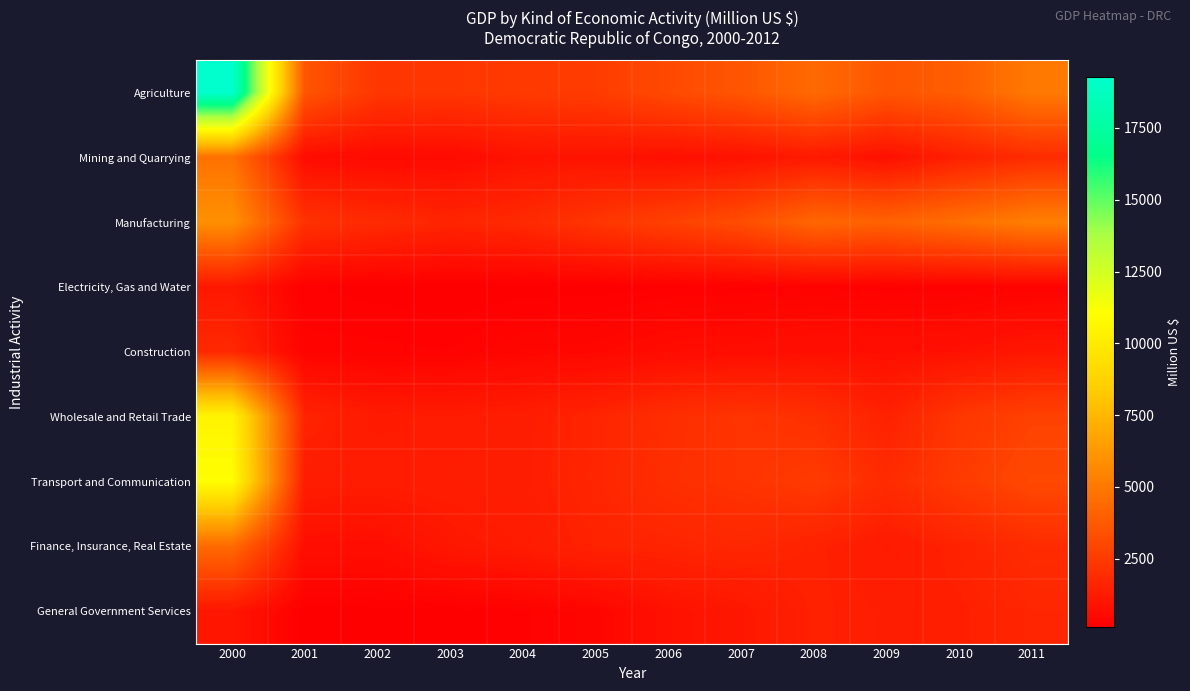

Reading right to left, transcribe all the data shown in this chart.

Agriculture: 2011=5045.6	2010=3886.9	2009=3584.9	2008=4414.9	2007=3585.2	2006=3089.9	2005=2573.0	2004=2460.1	2003=2328.9	2002=2317.8	2001=3554.2	2000=19289.8
Mining and Quarrying: 2011=1901.2	2010=1458.9	2009=786.3	2008=1173.0	2007=870.1	2006=780.6	2005=906.7	2004=912.0	2003=578.1	2002=568.3	2001=621.7	2000=4699.9
Manufacturing: 2011=5255.8	2010=4597.6	2009=4063.3	2008=4276.7	2007=3250.3	2006=2738.4	2005=2301.7	2004=1817.5	2003=1635.7	2002=1850.0	2001=2141.8	2000=5977.9
Electricity, Gas and Water: 2011=266.3	2010=219.3	2009=202.7	2008=253.4	2007=200.8	2006=181.1	2005=128.1	2004=133.3	2003=105.2	2002=144.4	2001=185.5	2000=1081.6
Construction: 2011=1057.4	2010=851.6	2009=751.7	2008=781.7	2007=692.0	2006=631.7	2005=454.1	2004=411.5	2003=260.7	2002=281.4	2001=296.7	2000=1759.0
Wholesale and Retail Trade: 2011=2762.5	2010=2352.7	2009=1481.6	2008=2061.5	2007=2240.2	2006=1982.2	2005=1622.6	2004=1329.3	2003=1245.1	2002=1205.0	2001=1569.3	2000=10512.9
Transport and Communication: 2011=3060.9	2010=2504.2	2009=1893.6	2008=2498.5	2007=2211.8	2006=2031.3	2005=1648.4	2004=1350.2	2003=1323.5	2002=1274.4	2001=1283.1	2000=11007.7
Finance, Insurance, Real Estate: 2011=1894.8	2010=1552.9	2009=1205.6	2008=1503.7	2007=1713.4	2006=1610.2	2005=1539.3	2004=1243.4	2003=1062.9	2002=712.5	2001=746.9	2000=4402.2
General Government Services: 2011=1677.6	2010=1414.9	2009=1353.2	2008=1495.3	2007=1064.2	2006=861.4	2005=365.0	2004=240.5	2003=129.2	2002=139.6	2001=123.8	2000=1013.4